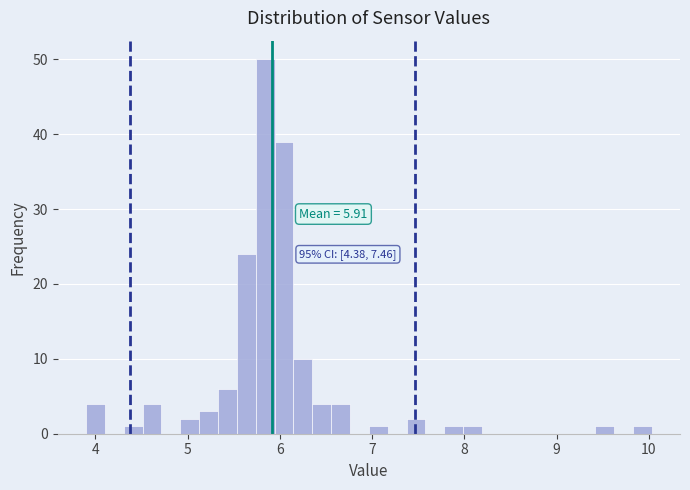

Read against the x-axis, roughly where is the centre of the tallest bar?

5.8